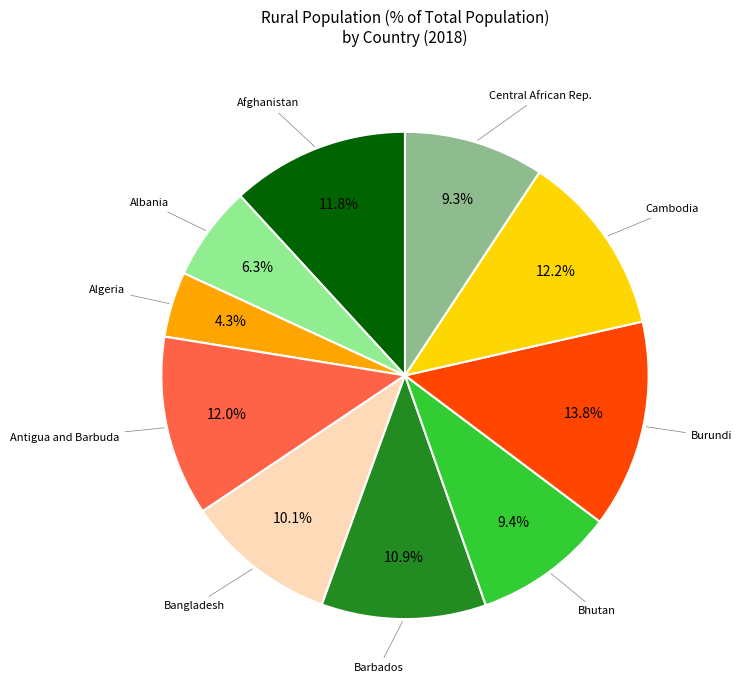

Count the number of slices in the pie.

10